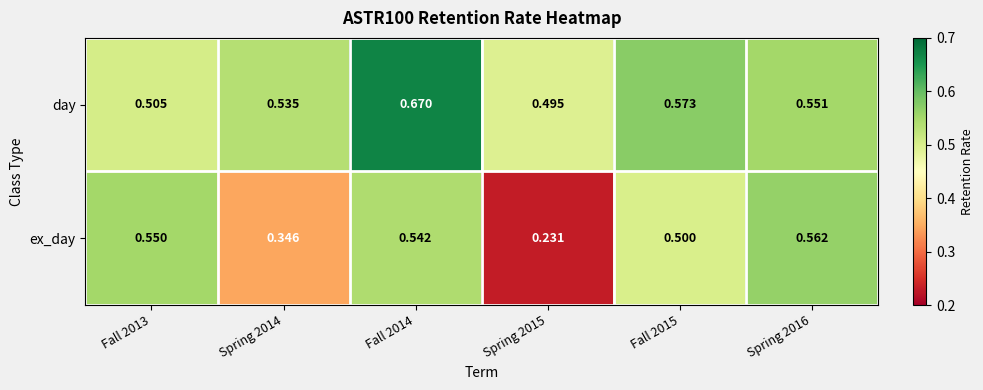

Rank the series by their maximum value, from highest to lowest.

day, ex_day